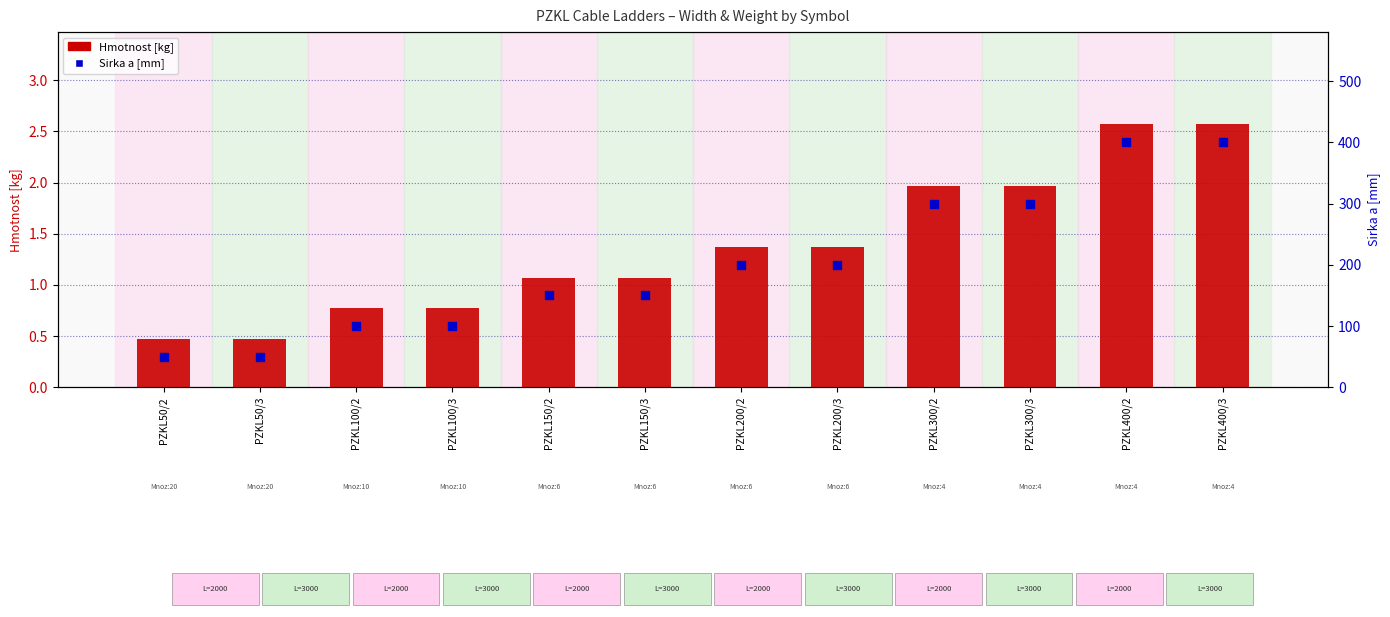

Which series contains the lowest Y value?

Hmotnost [kg]